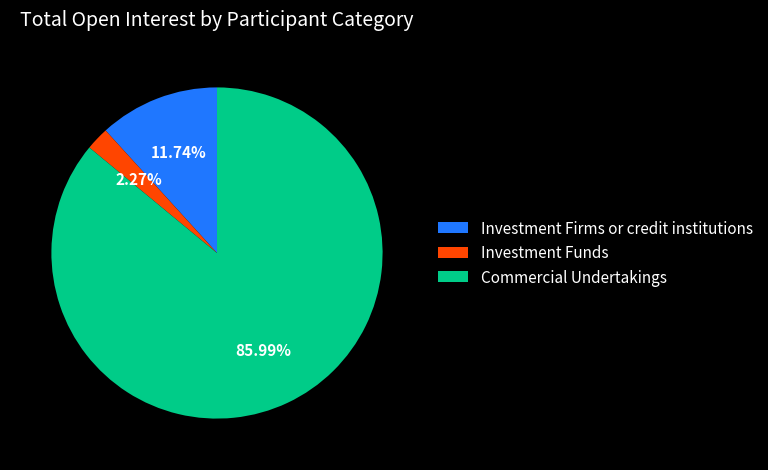

Does Commercial Undertakings represent more than half of the total?

Yes